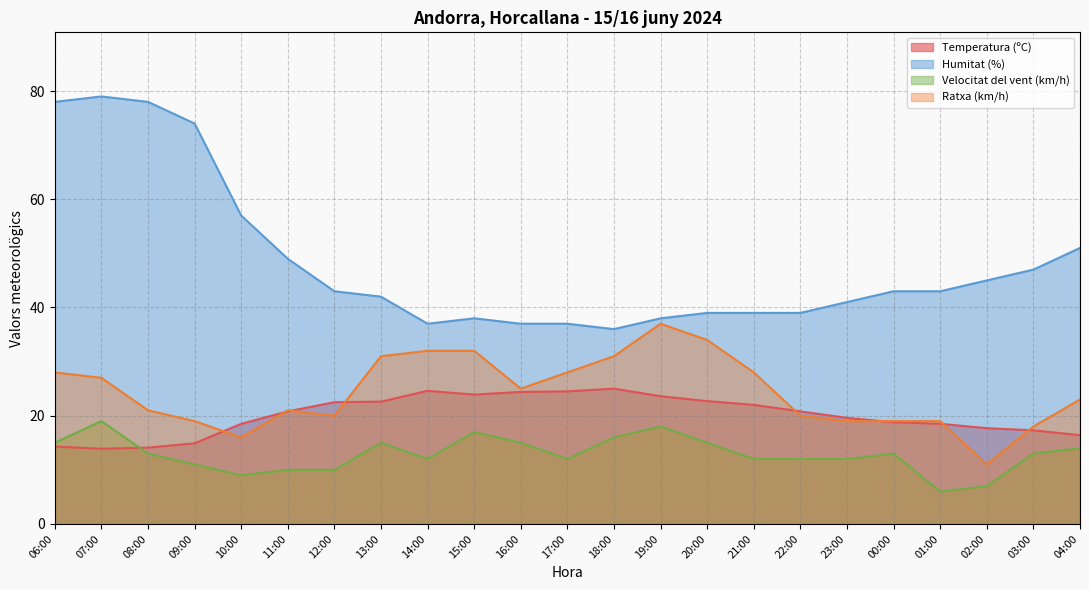

Does the chart display data point markers on the line(s)?

No